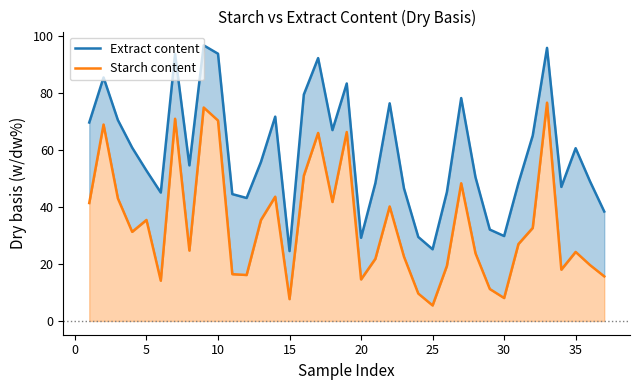

List the series in order of their overall mean, highest first.

Extract content, Starch content